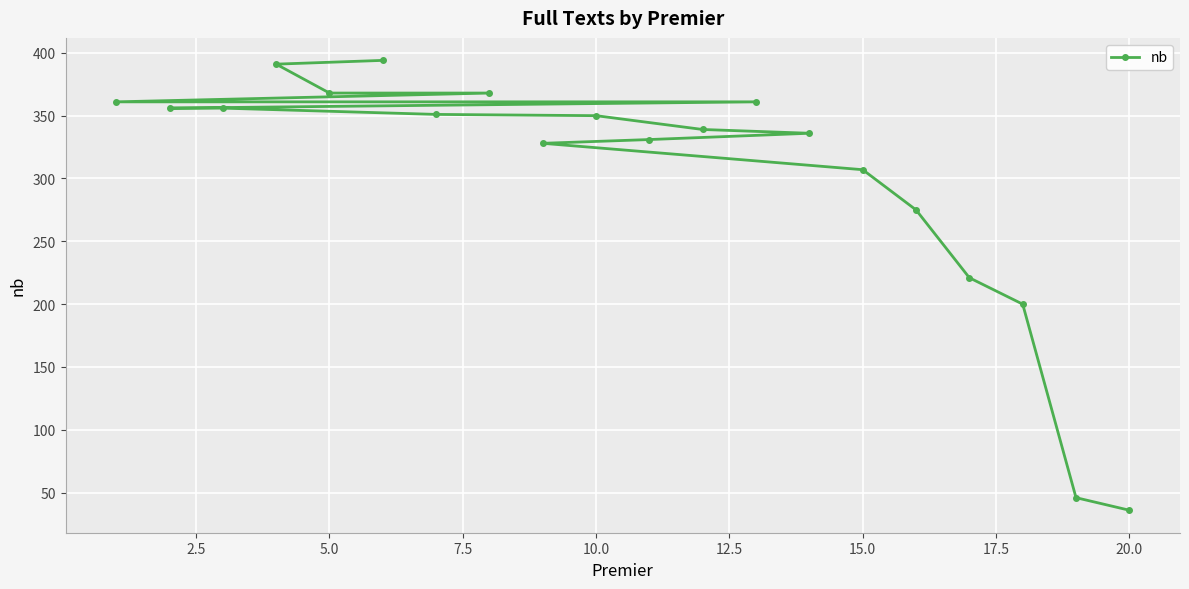

Is it true that the value at 10.0 is 554?

False